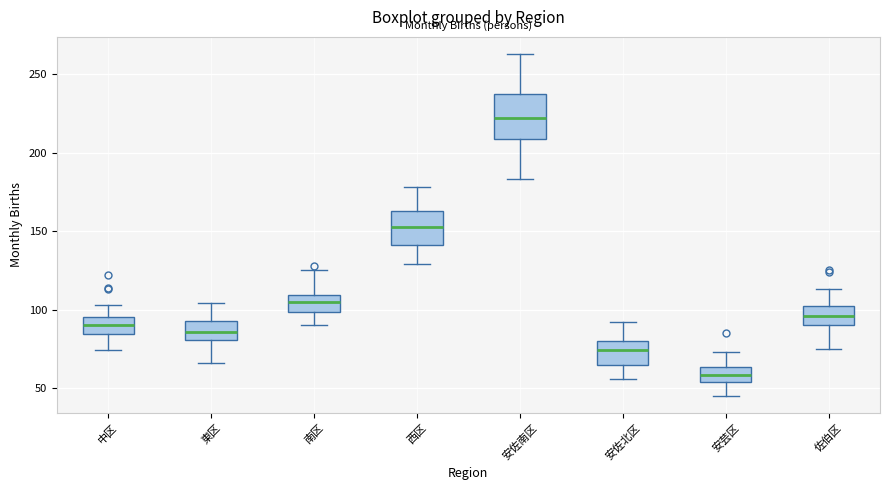

Which box's median line is the lowest?

安芸区